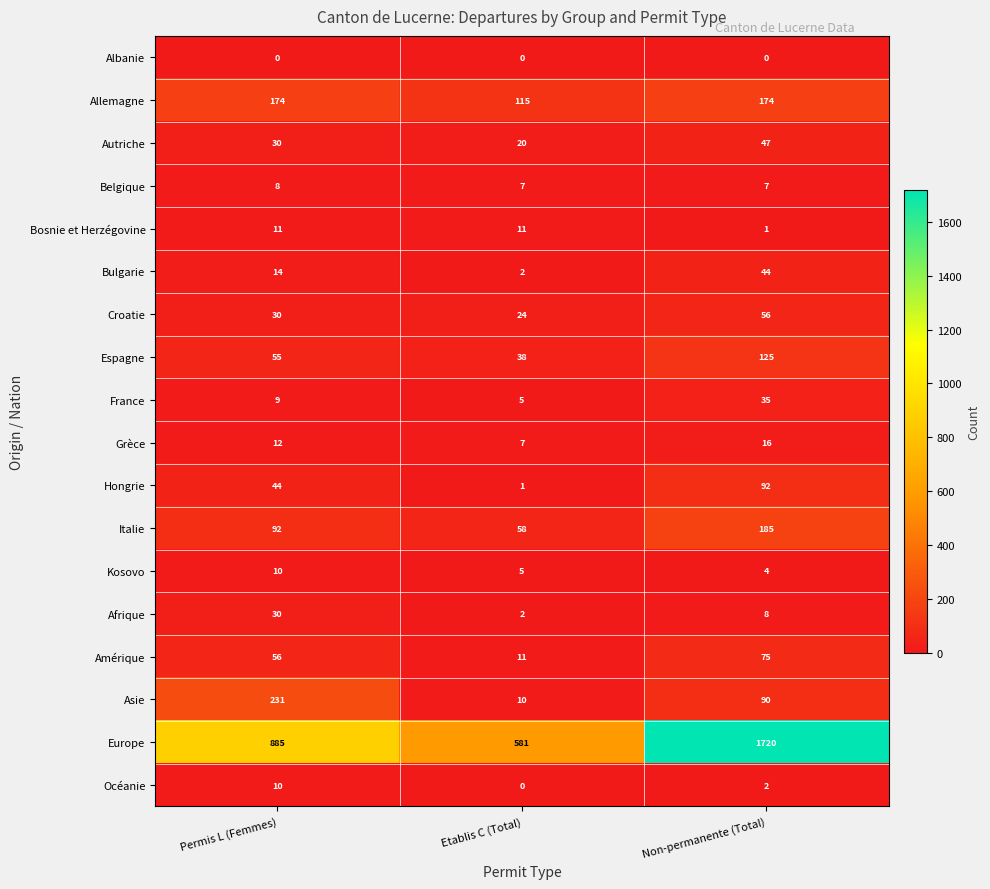

At which category does the chart reach its peak across all series?

Non-permanente (Total)